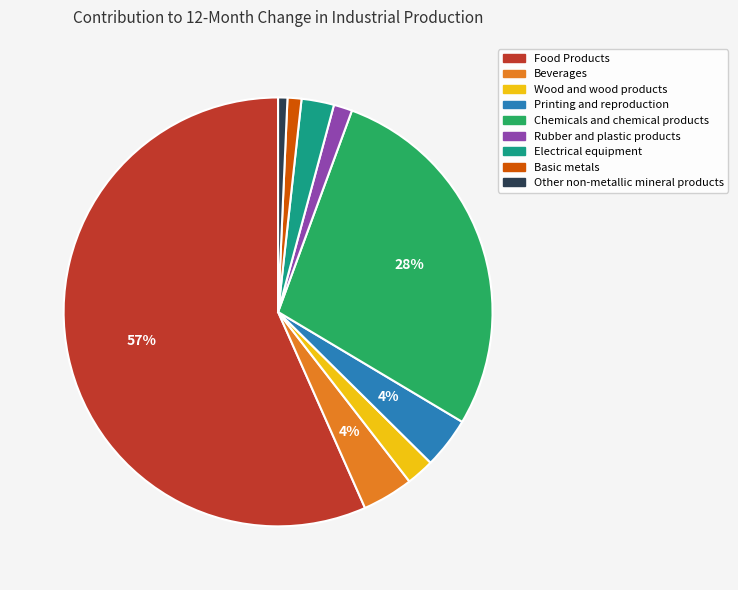

Combined, do Electrical equipment and Wood and wood products account for over 50%?

No